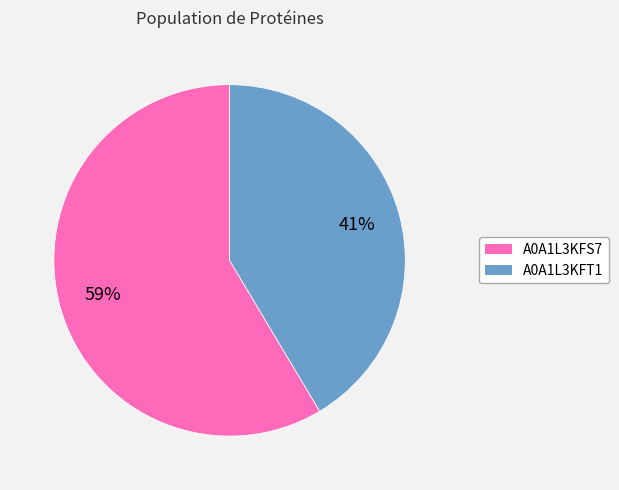

To the nearest percent, what is the combined percentage of A0A1L3KFS7 and A0A1L3KFT1?

100%